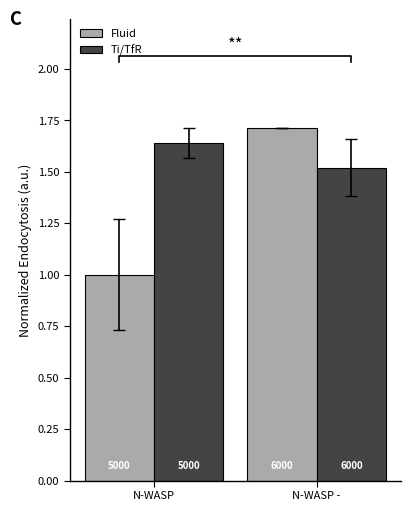

Reading left to right, list all the values displayed in this chart.

Fluid: N-WASP=1.0	N-WASP -=1.7
Ti/TfR: N-WASP=1.6	N-WASP -=1.5